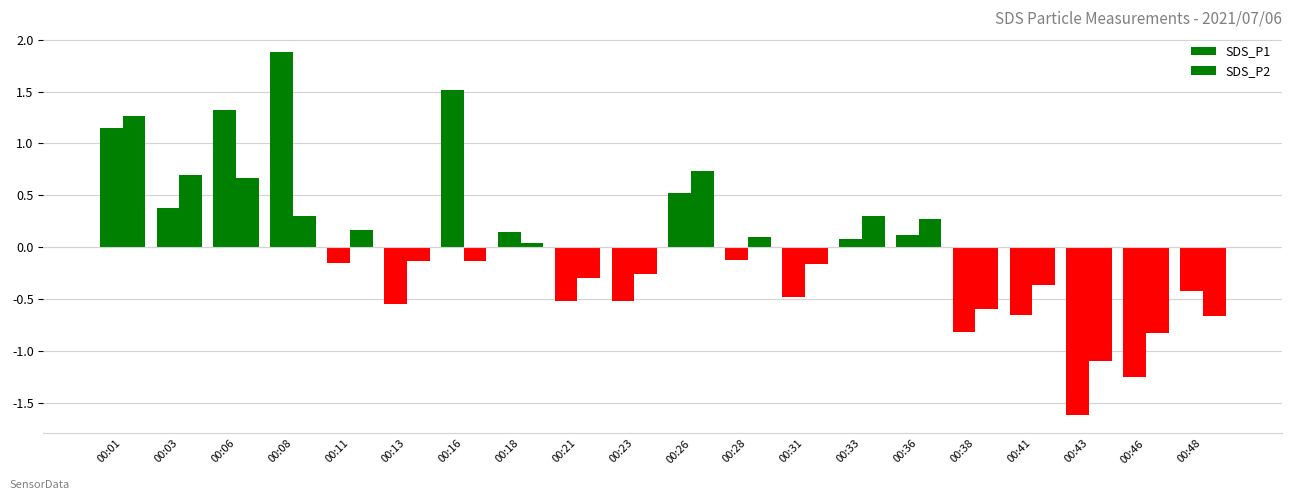

What is the difference between the maximum and second lowest values in the SDS_P1 series?

3.1